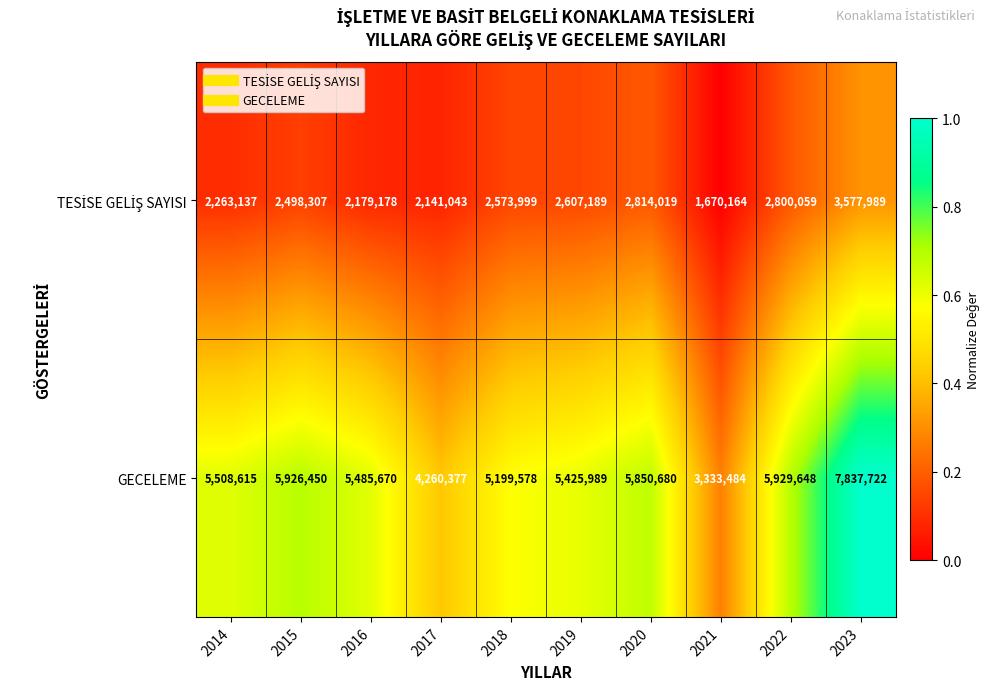

Read the GECELEME value at 2014.

5508615